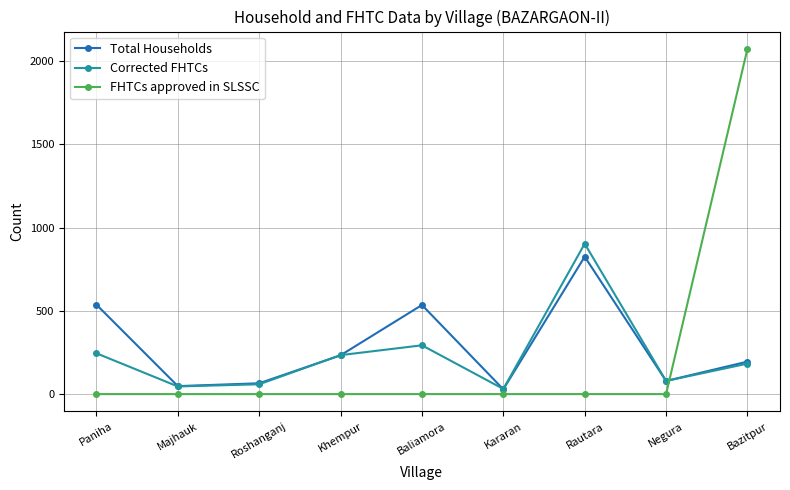

Is this an area chart (filled region under the line)?

No